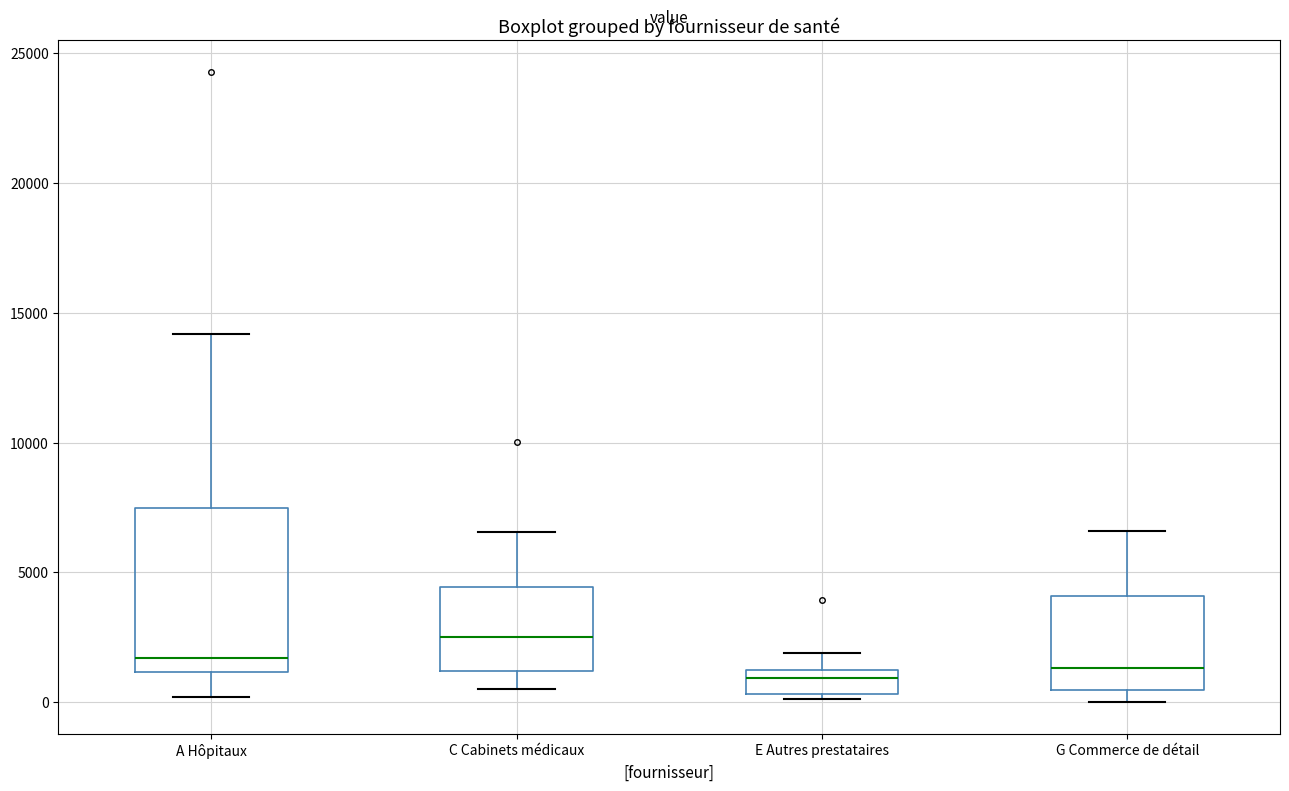

Comparing the boxes themselves (not the whiskers), which one is the tallest?

A Hôpitaux